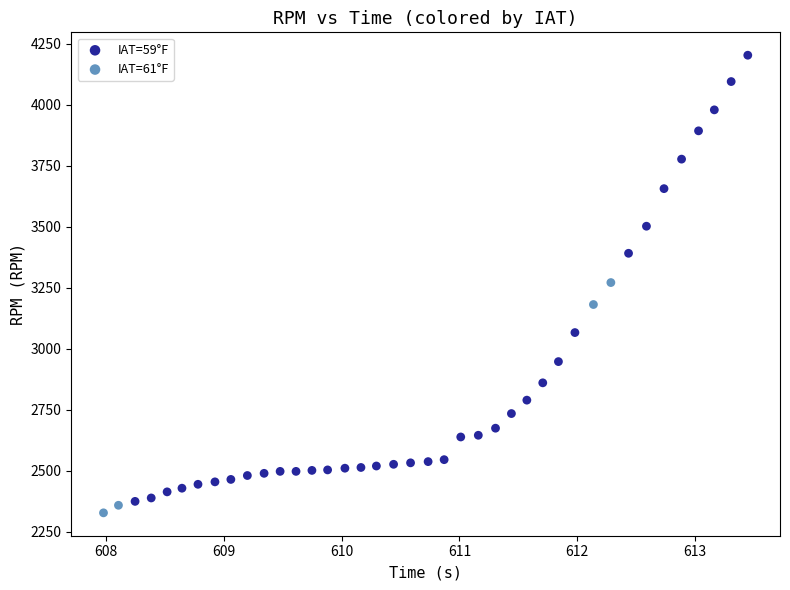

Which series has the widest spread of Y values?

IAT=59°F